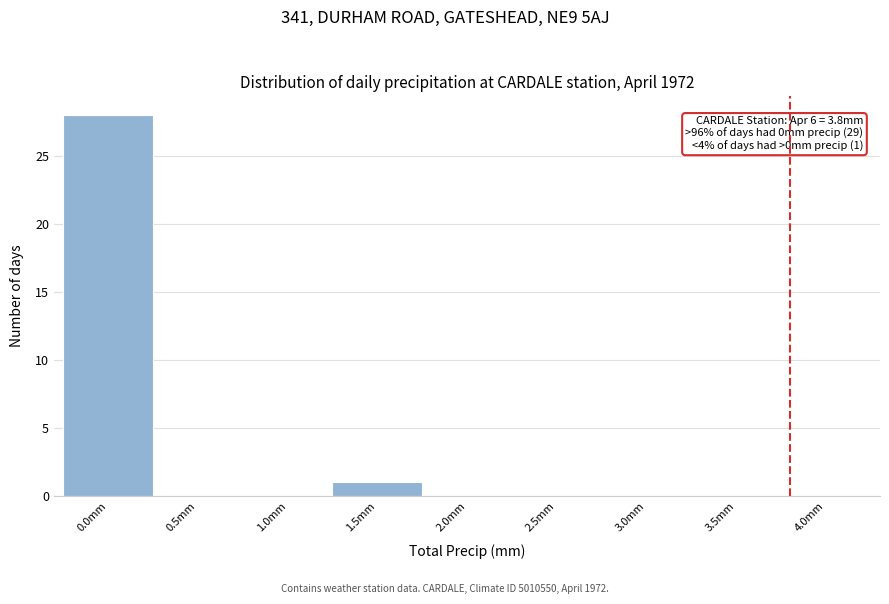

Over which range of the x-axis is the bar tallest?

-0.25 to 0.25